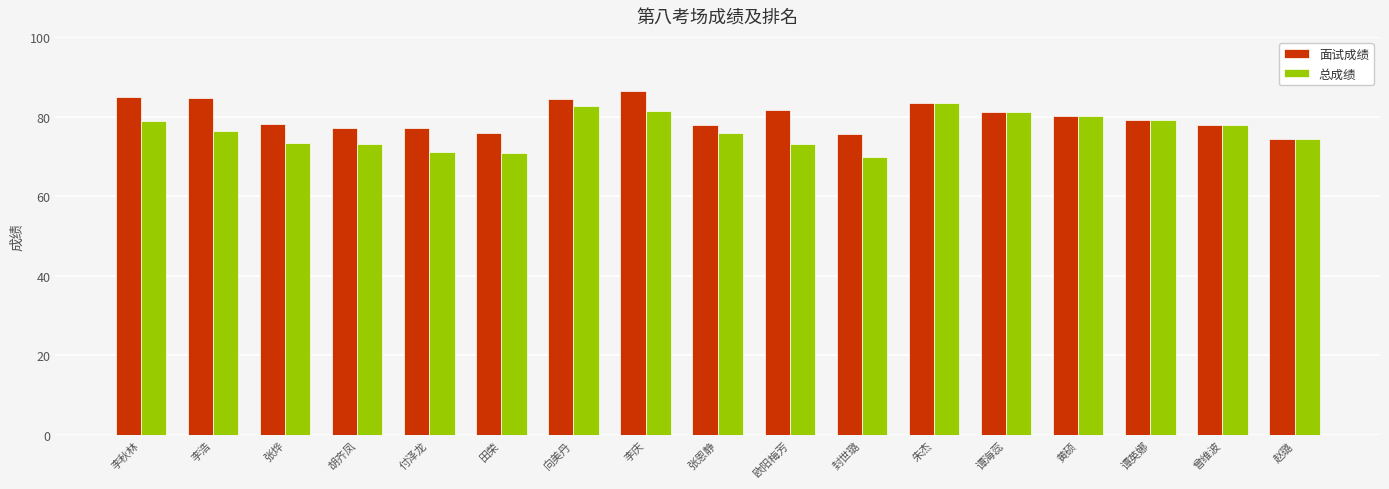

How many bars are there in each group?

2